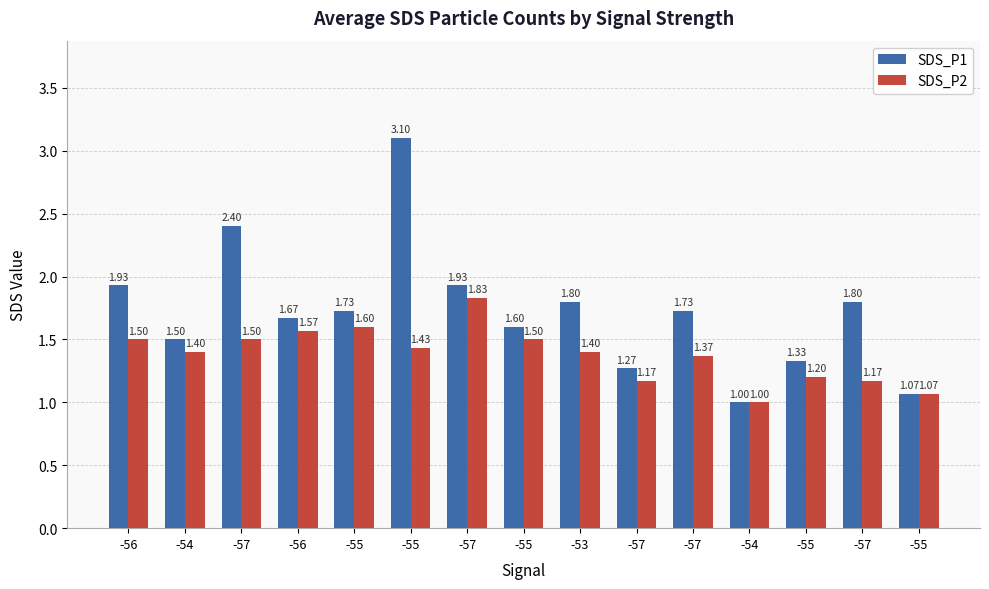

What is the difference between the second highest and minimum values in the SDS_P2 series?

0.6